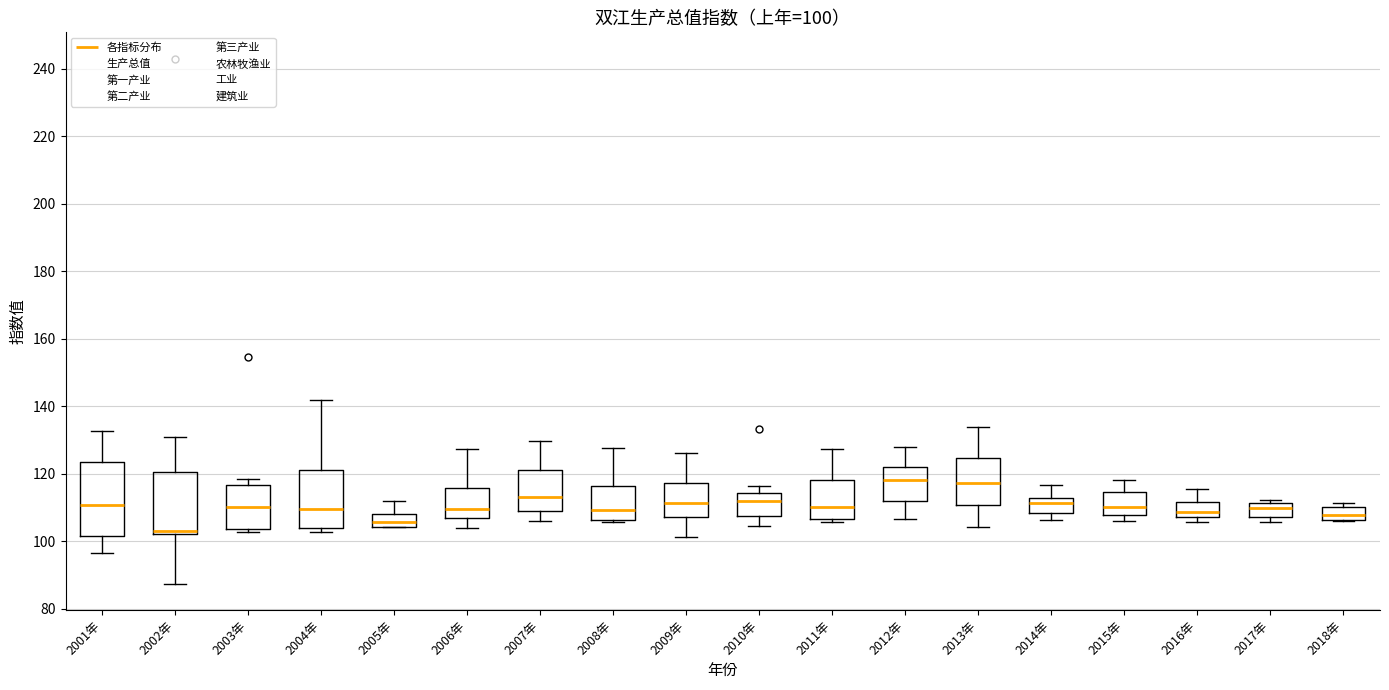

Which box is the tallest, from its lower edge to its upper edge?

2001年